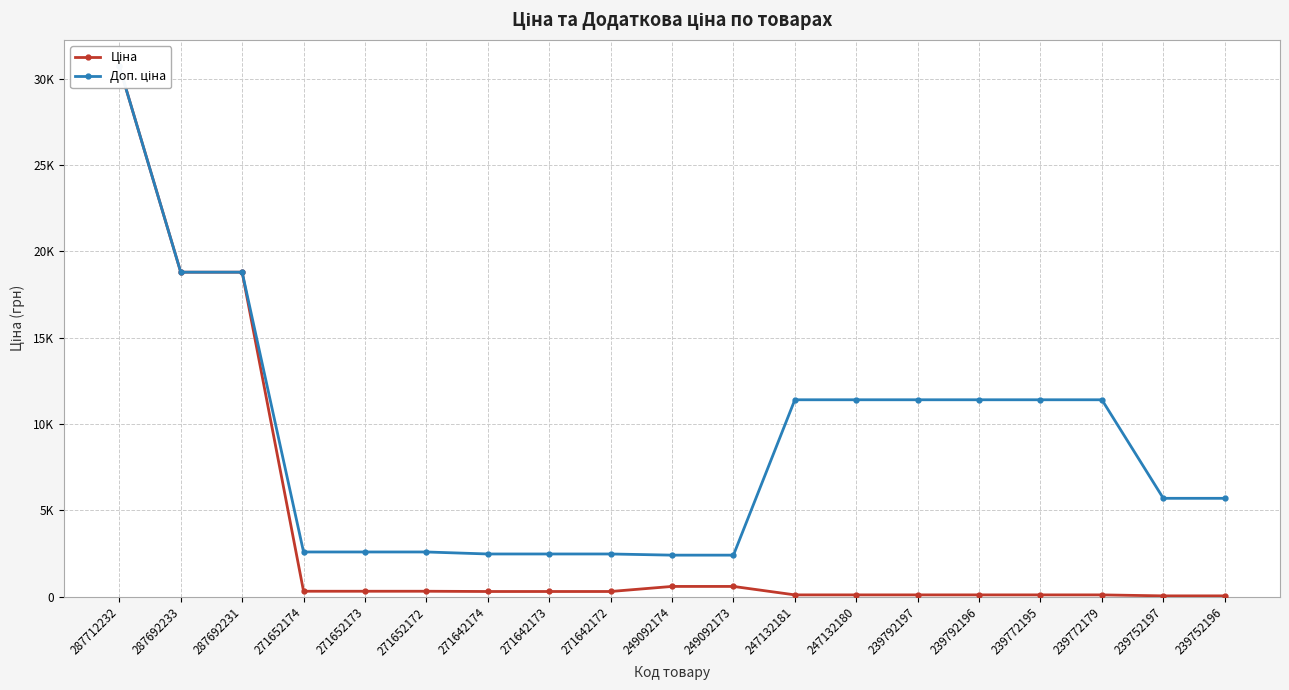

Read the Ціна value at 239752196.

57.0